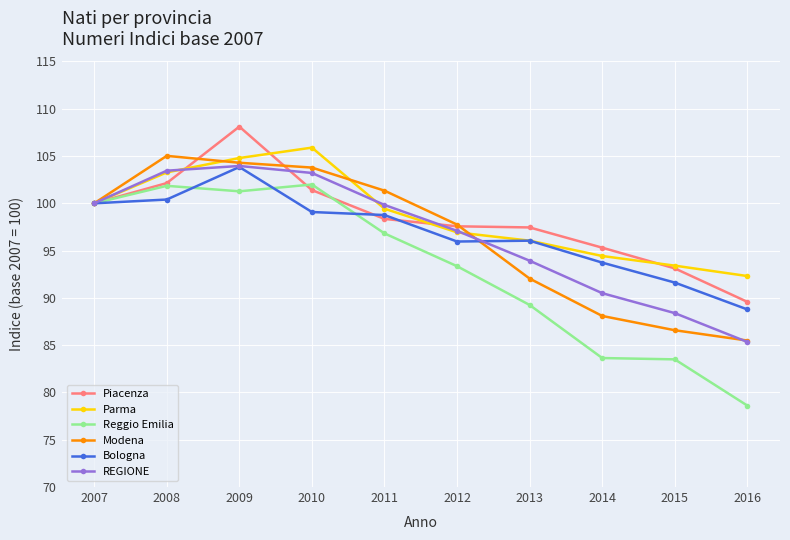

What is the value of the Parma point at the 8th from the left?

94.4